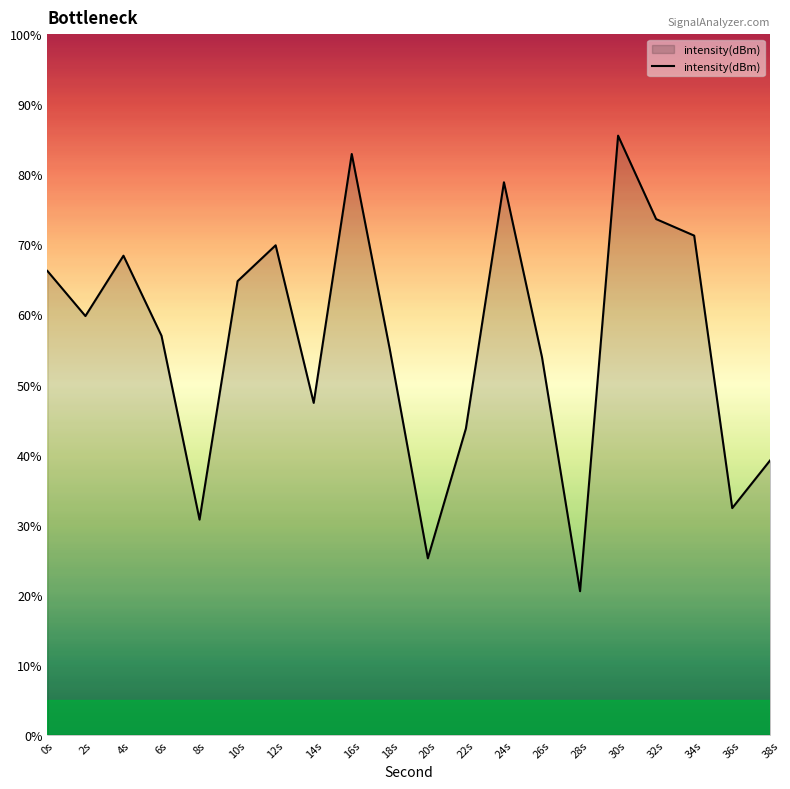

The chart shows a value of 94.8 at 0s. True or false?

False